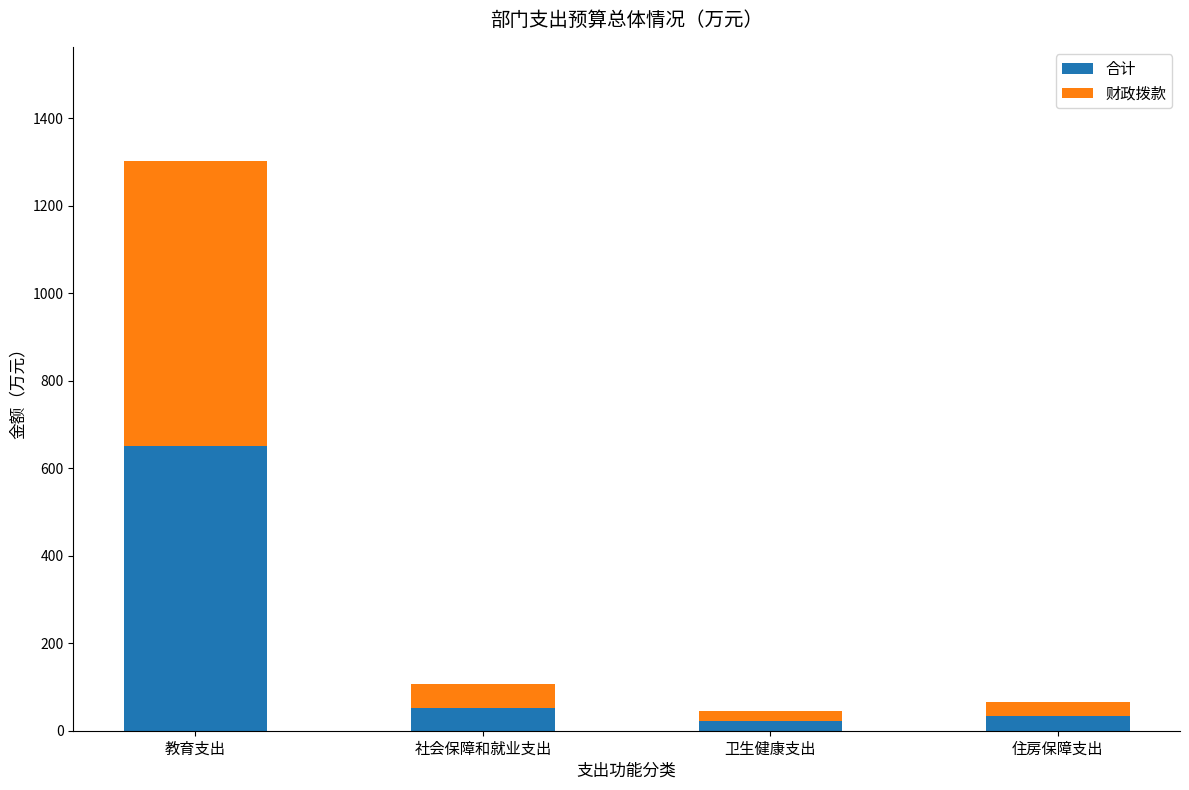

What is the average value of the 合计 series?

190.1